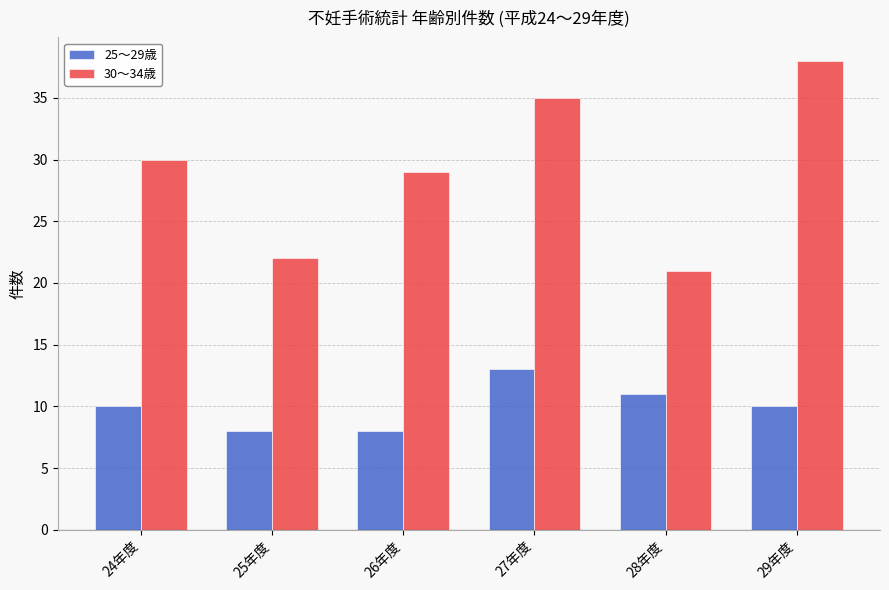

Which series has the largest total across all categories?

30～34歳